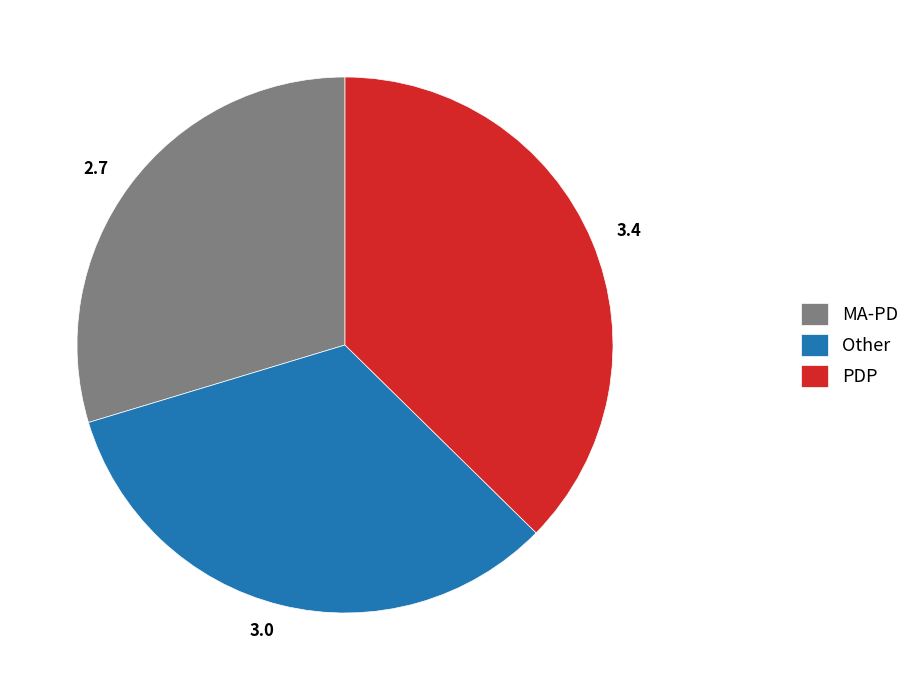

Does 3.4 account for over 50% of the chart?

No